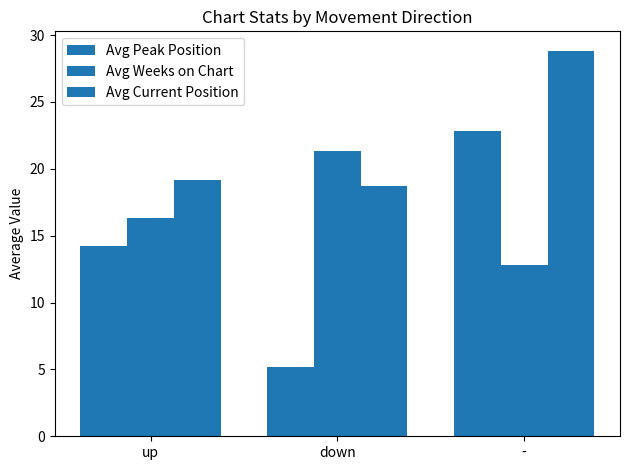

List the labels in order of Avg Current Position value, smallest first.

down, up, -